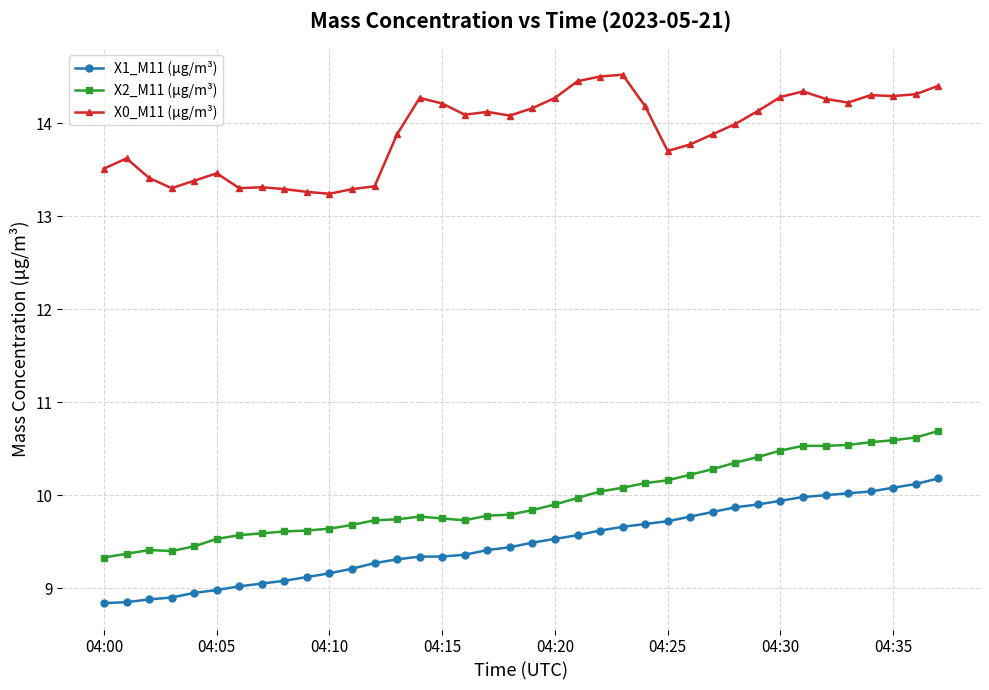

At how many categories does at least one series exceed 11?

38